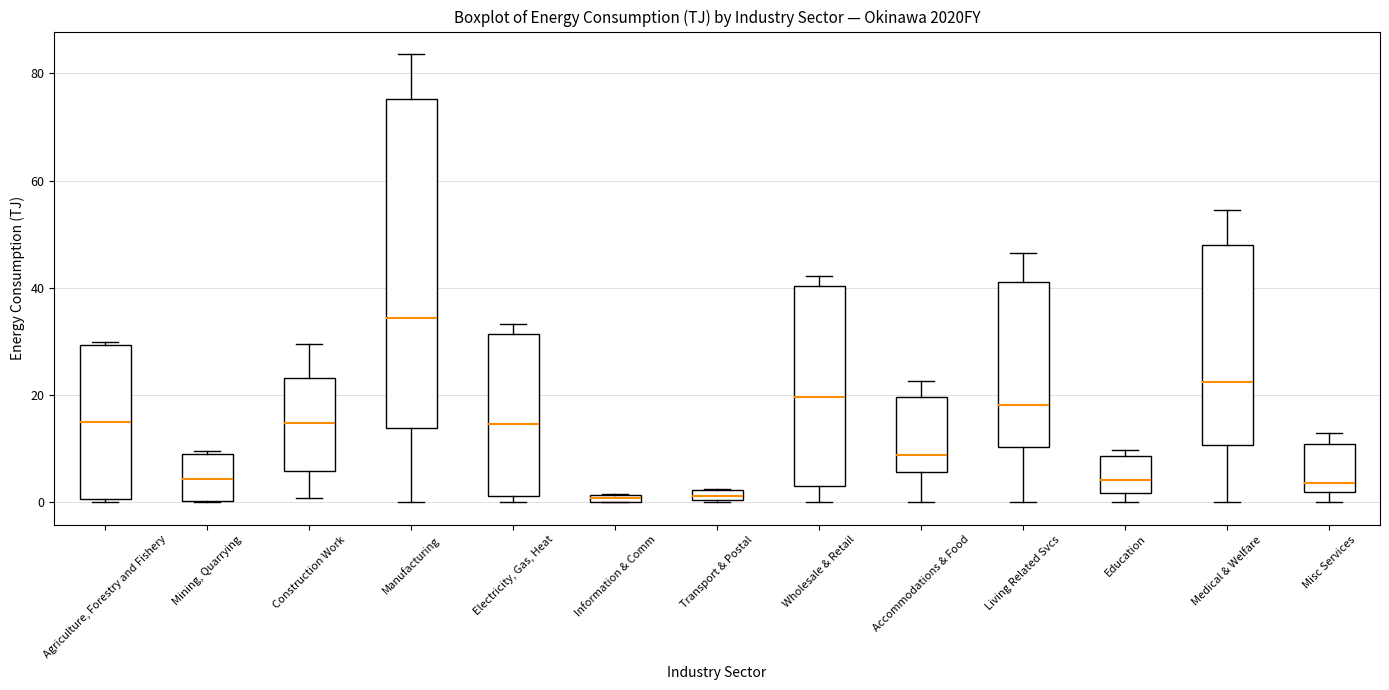

Where does the median line of the box for Education sit on the y-axis? The values are not printed on the chart, so give them approximately, as read against the axis.

4